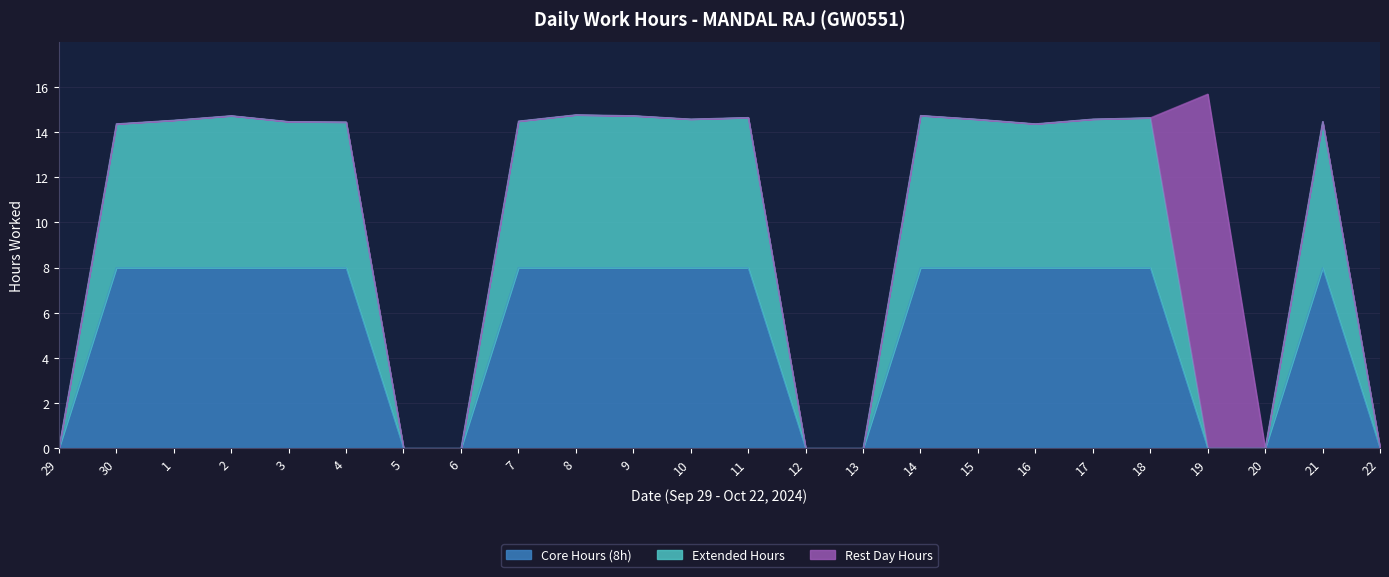

The Rest Day series shows -5.3 at 1. True or false?

False